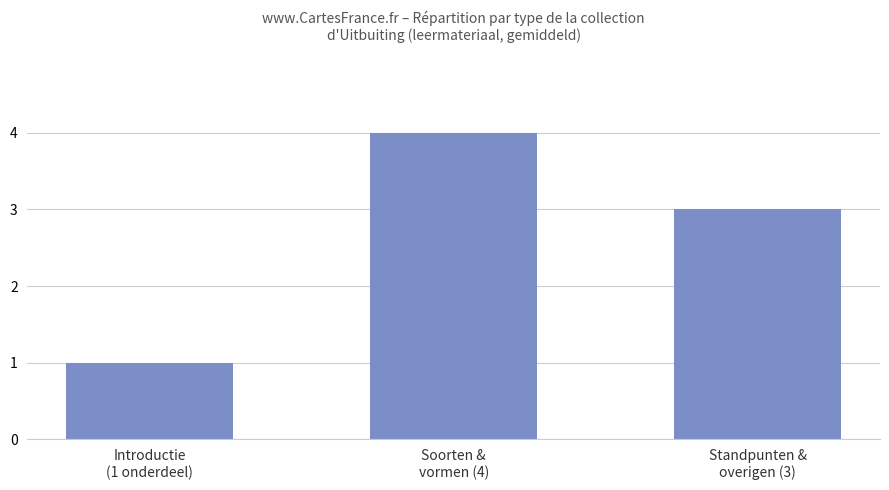

Where does the data first go above 3?

Soorten &
vormen (4)